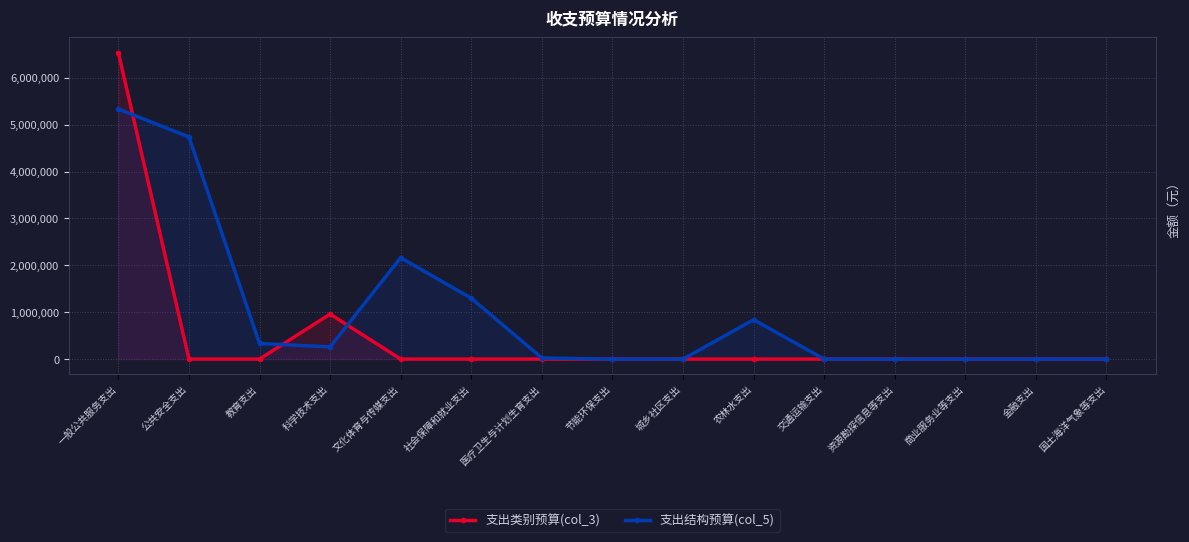

Which label corresponds to the smallest value in the chart?

公共安全支出